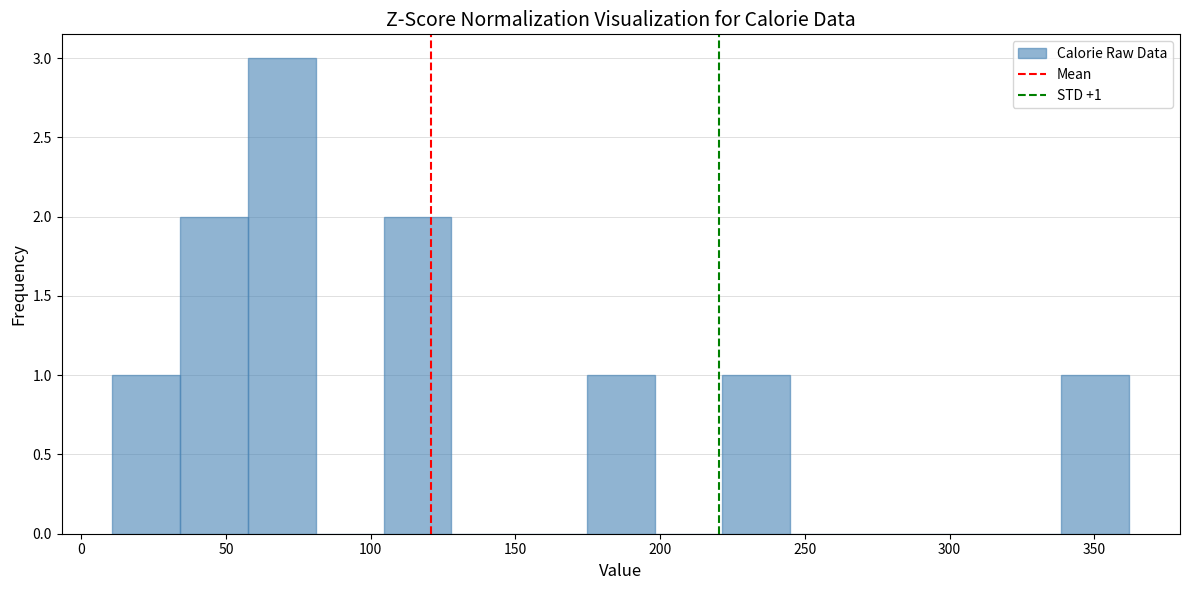

Over which range of the x-axis is the bar tallest?

60 to 80